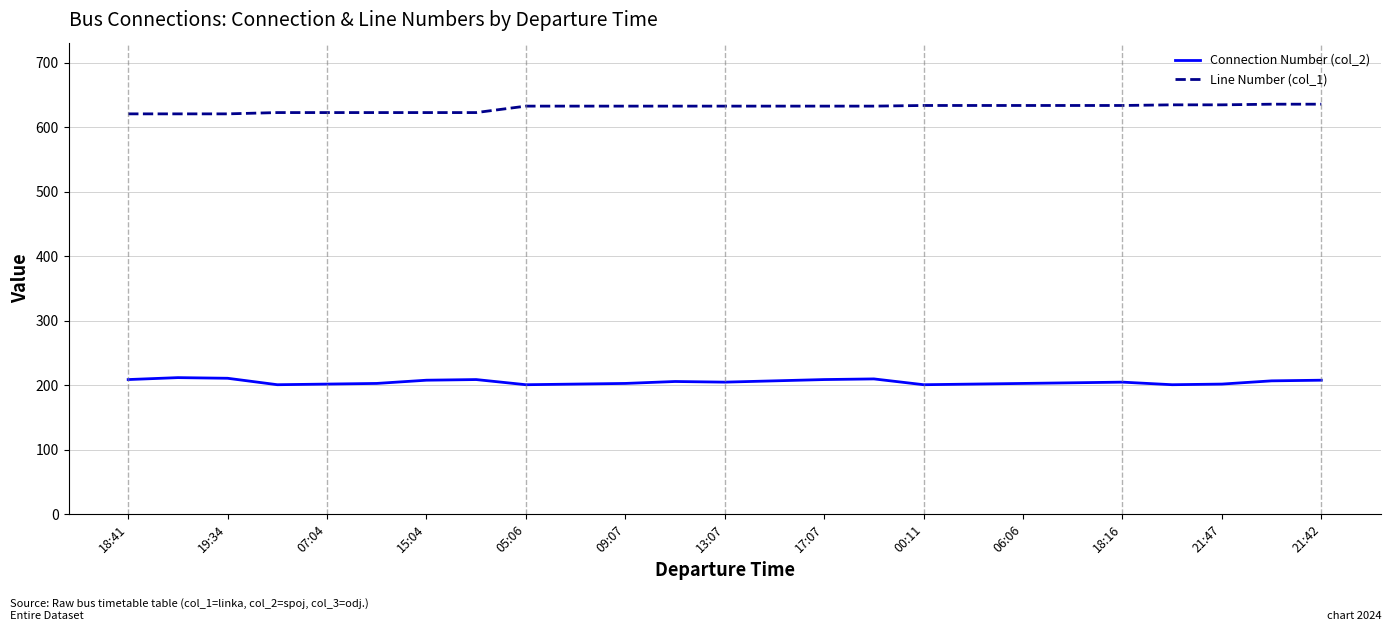

What are all the series names shown in the legend?

Connection Number (col_2), Line Number (col_1)